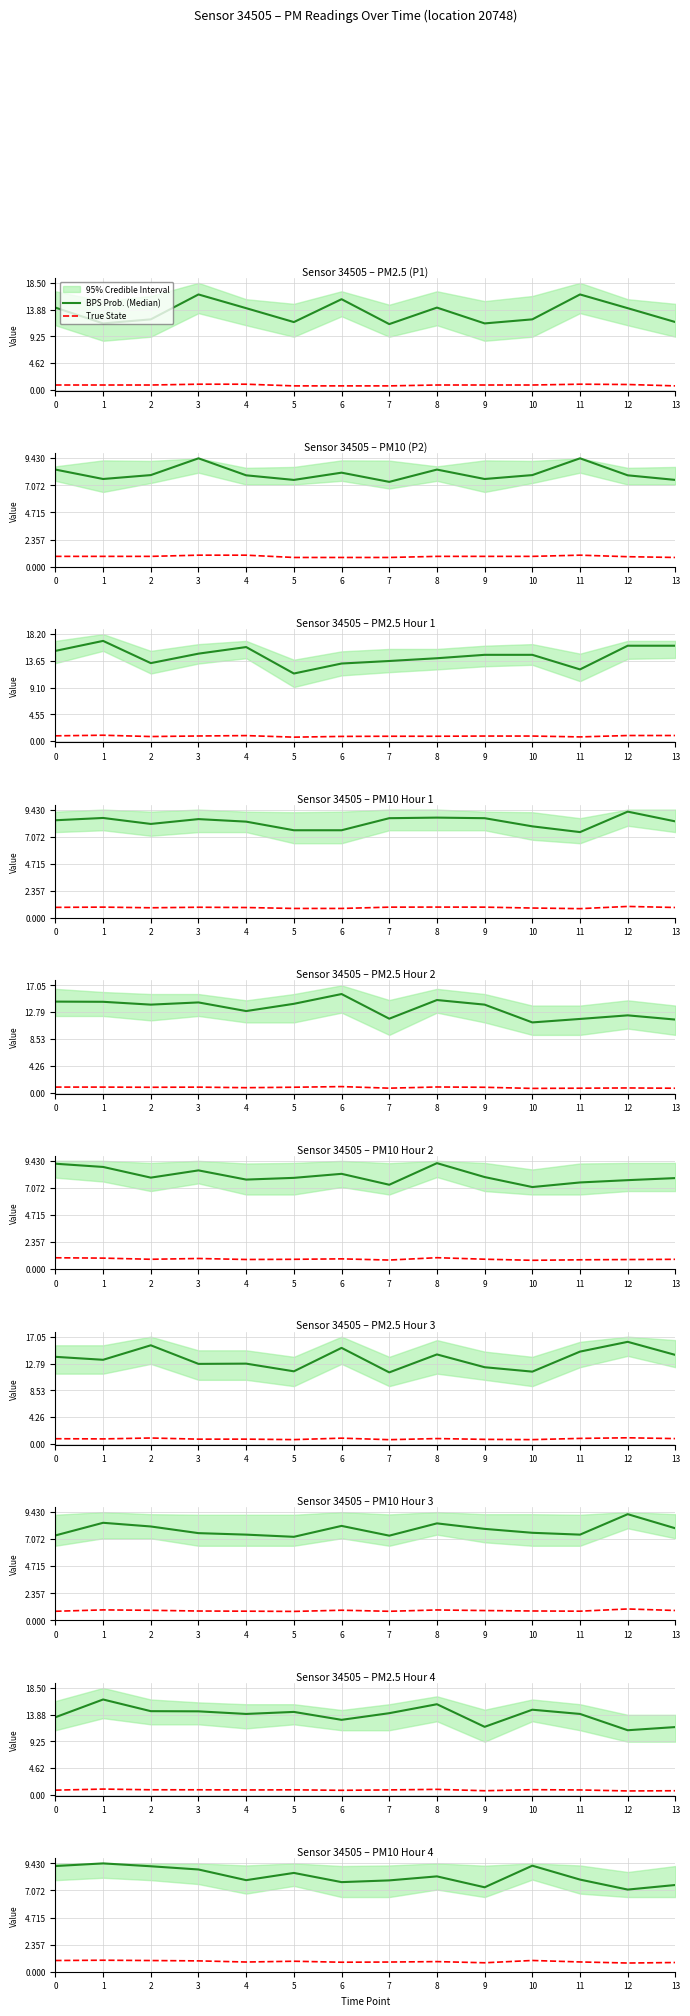

In True State, how many points are lower than both neighbors (excluding endpoints)?

4